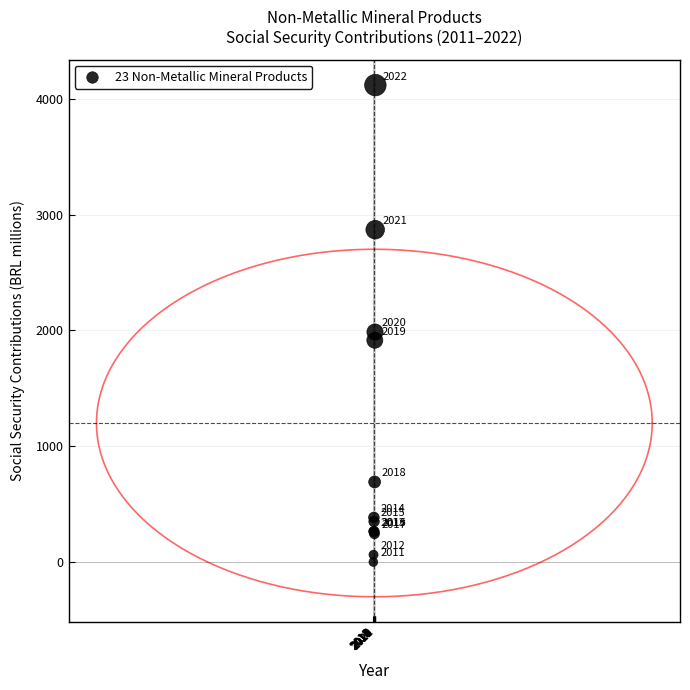

What Y value in the scatter plot is closest to 2058?

1985.4